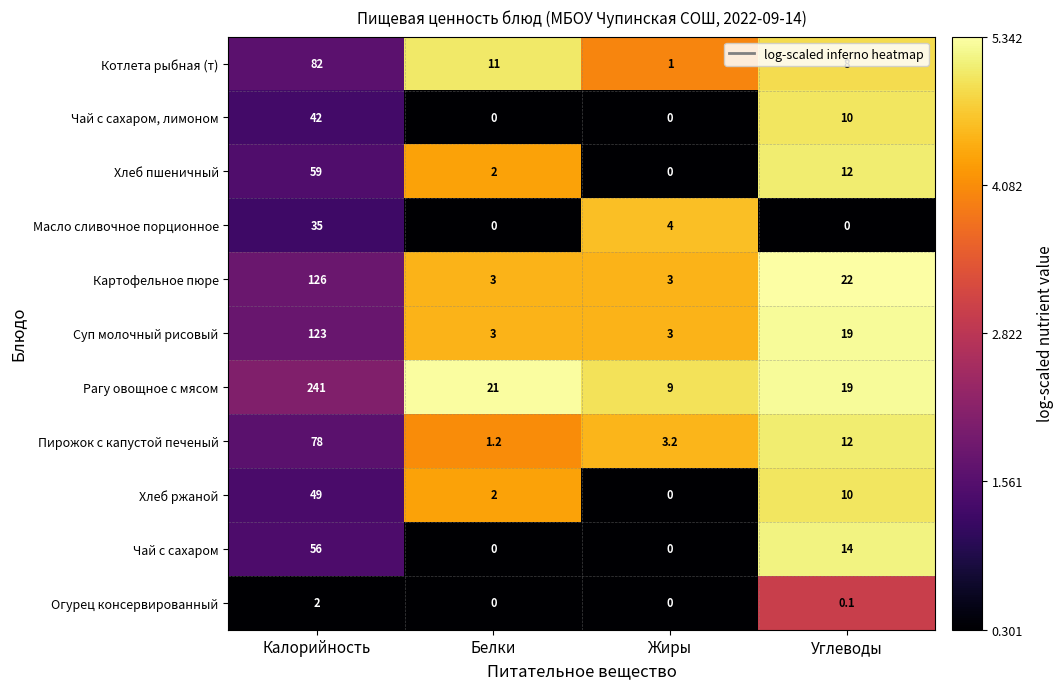

What is the sum of the Хлеб пшеничный values at Калорийность and Белки?

61.0